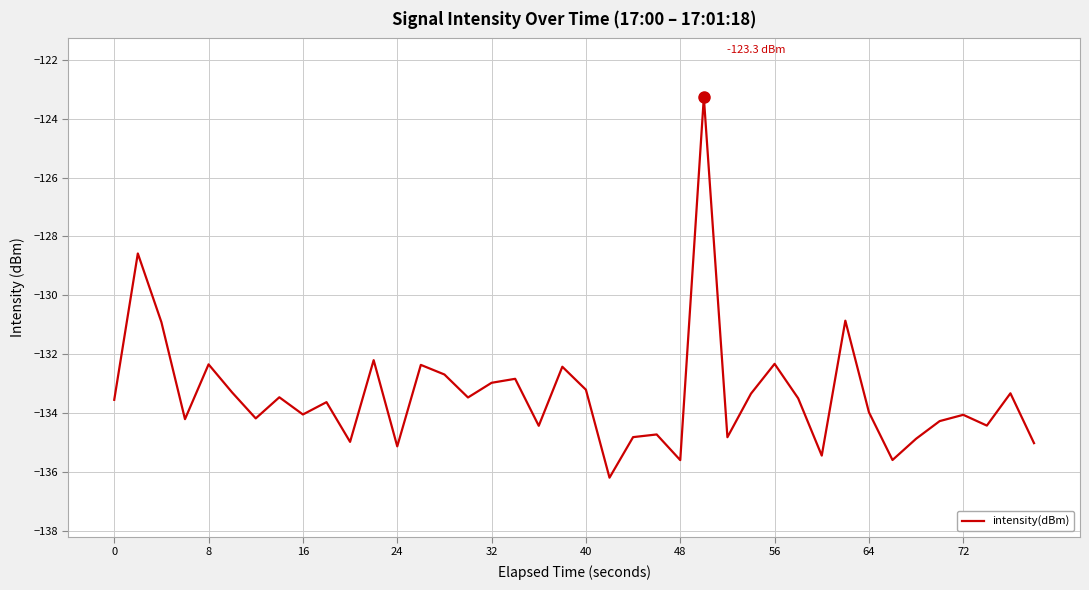

What is the maximum value shown in the chart?

-123.3